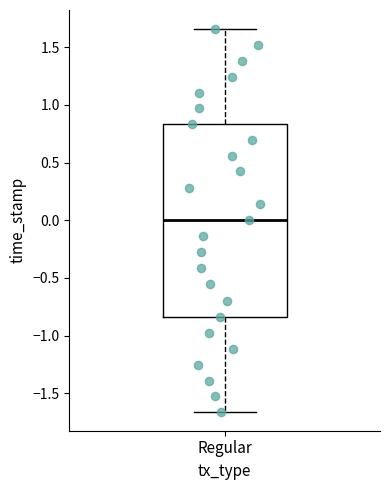

Where does the median line of the box for Regular sit on the y-axis? The values are not printed on the chart, so give them approximately, as read against the axis.

0.00